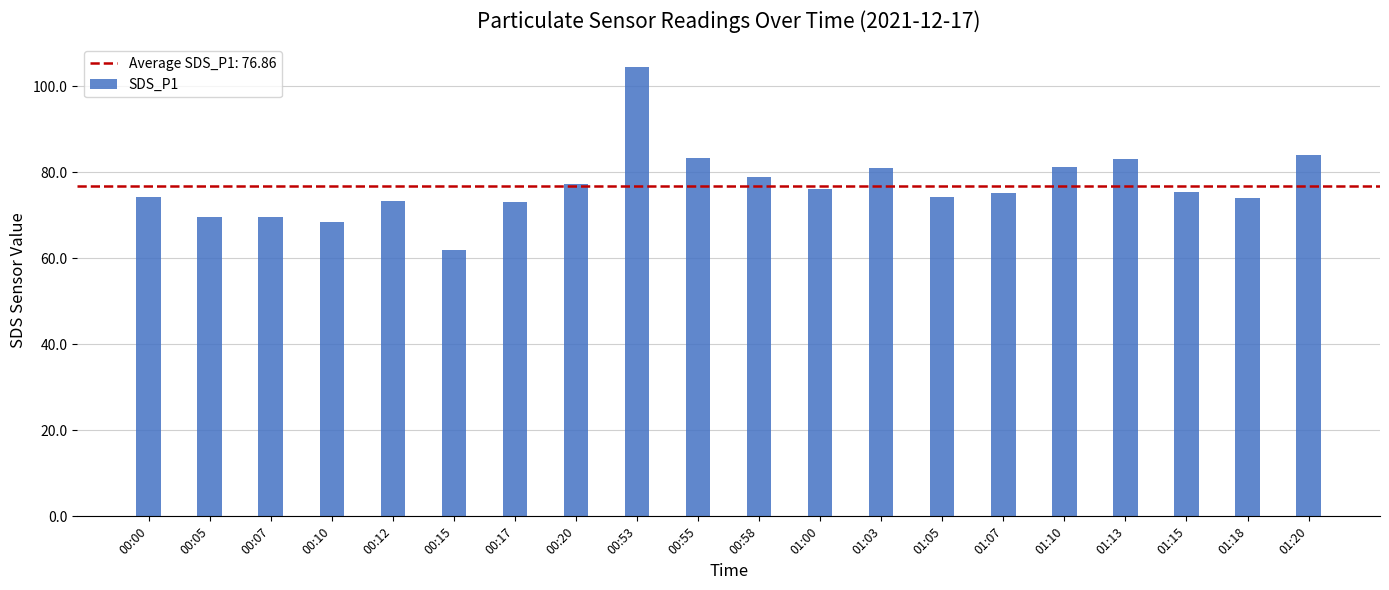

How many categories are shown in the chart?

20